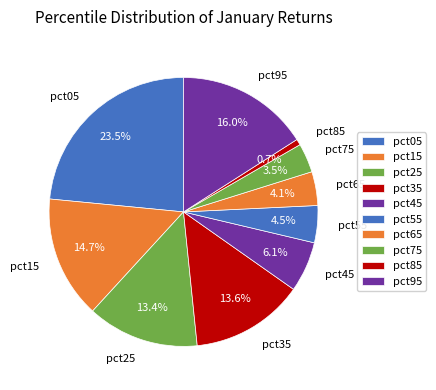

To the nearest percent, what is the difference between the pct65 and pct05 slice percentages?

19%